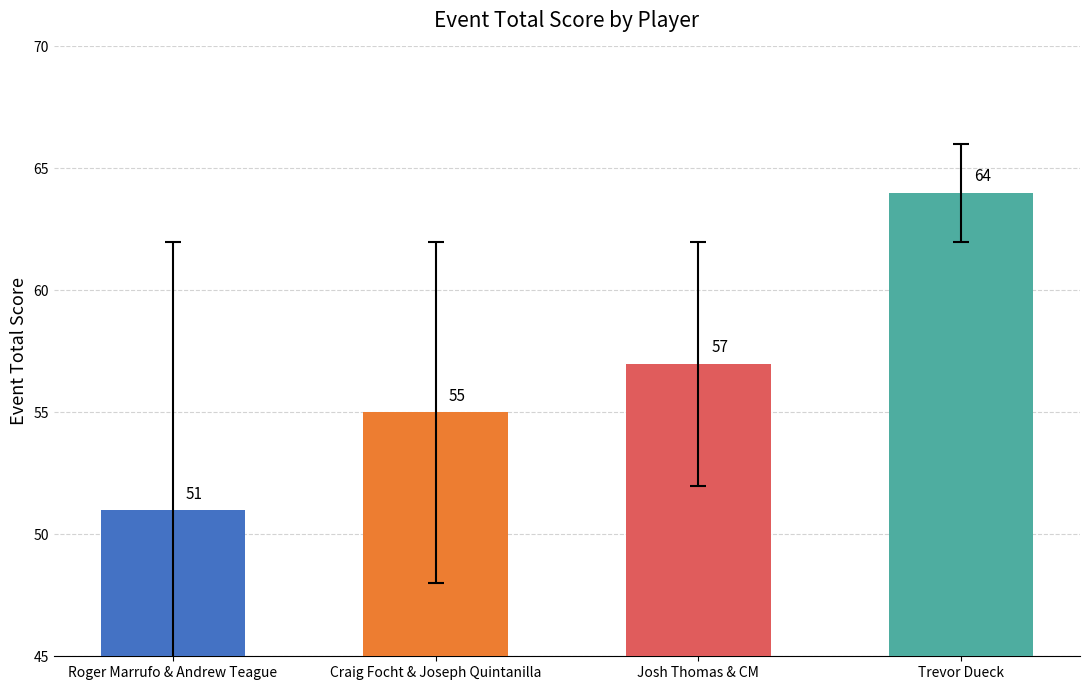

Is it true that the value at Josh Thomas & CM is 39?

False